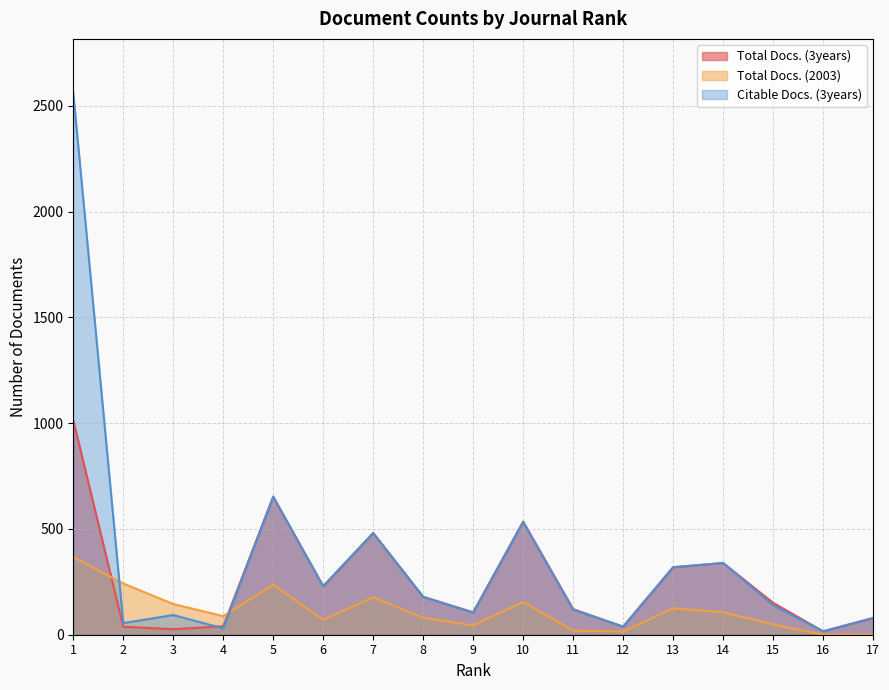

In Citable Docs. (3years), how many points are lower than both neighbors (excluding endpoints)?

6